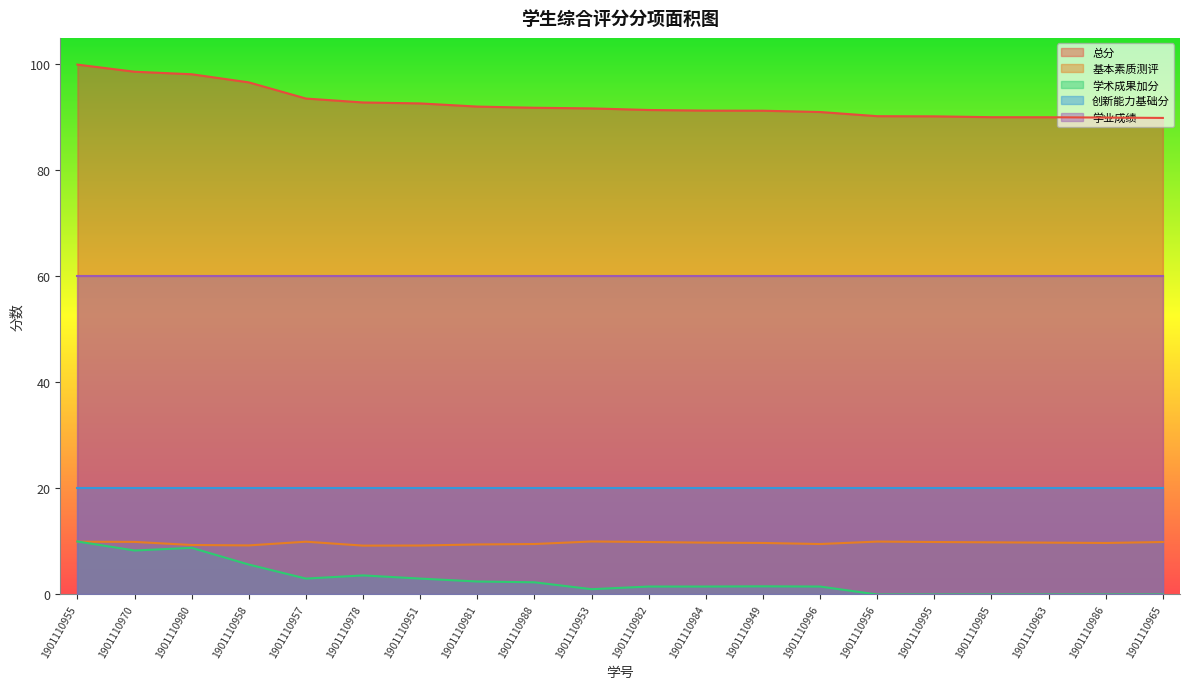

What is the average value of the 总分 series?

92.7